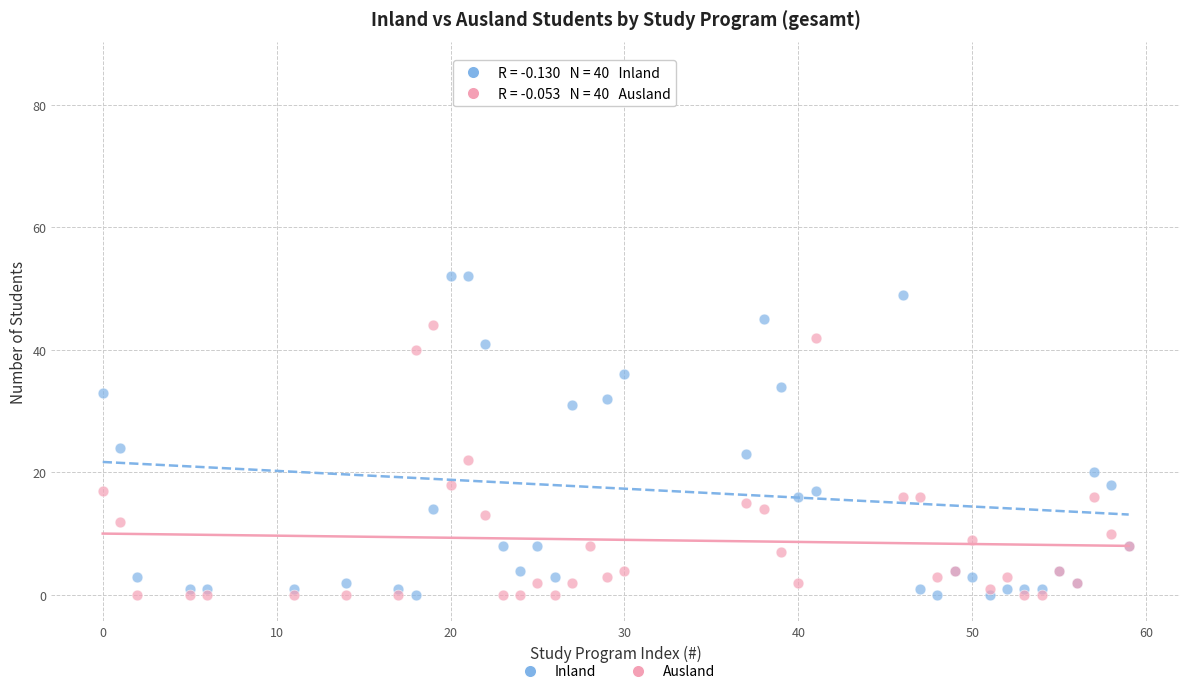

Which series contains the highest Y value?

Inland